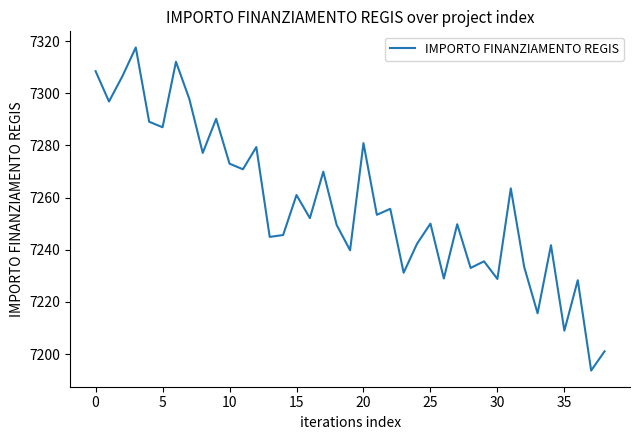

What is the difference between the maximum and minimum values?

123.8